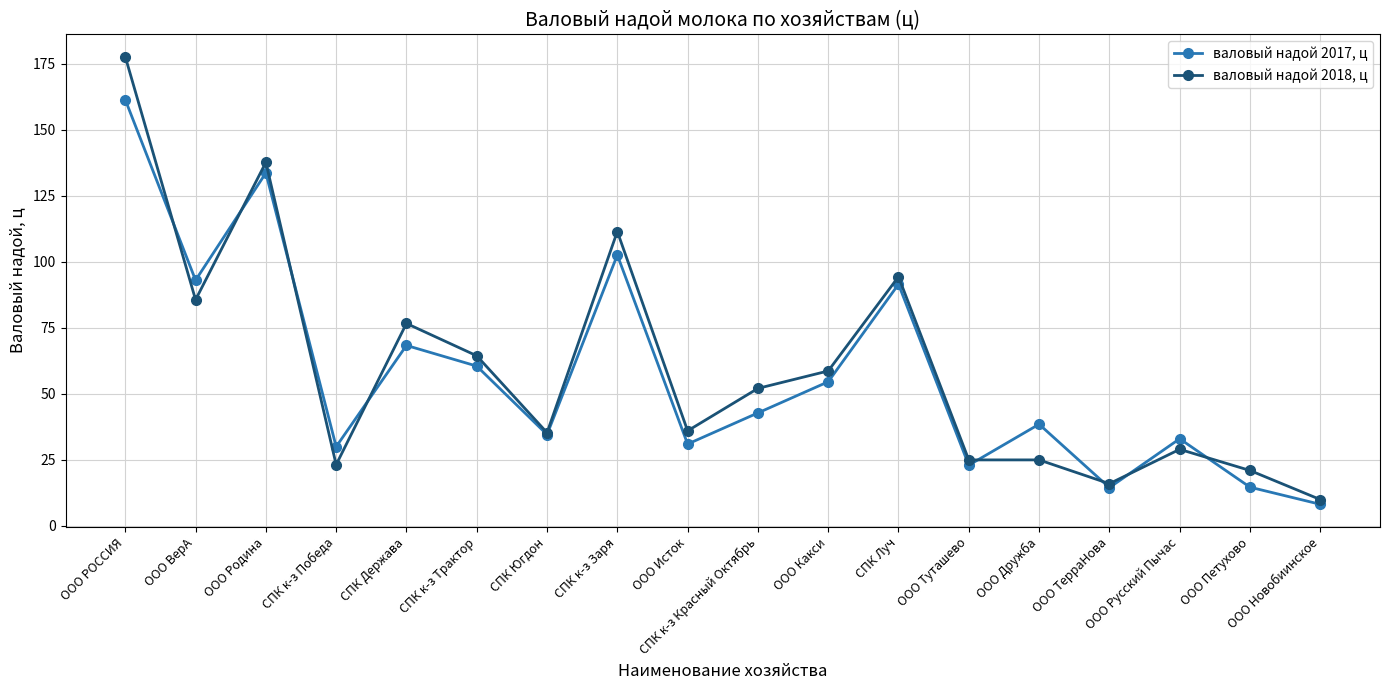

At which category is the sum across all series the highest?

ООО РОССИЯ